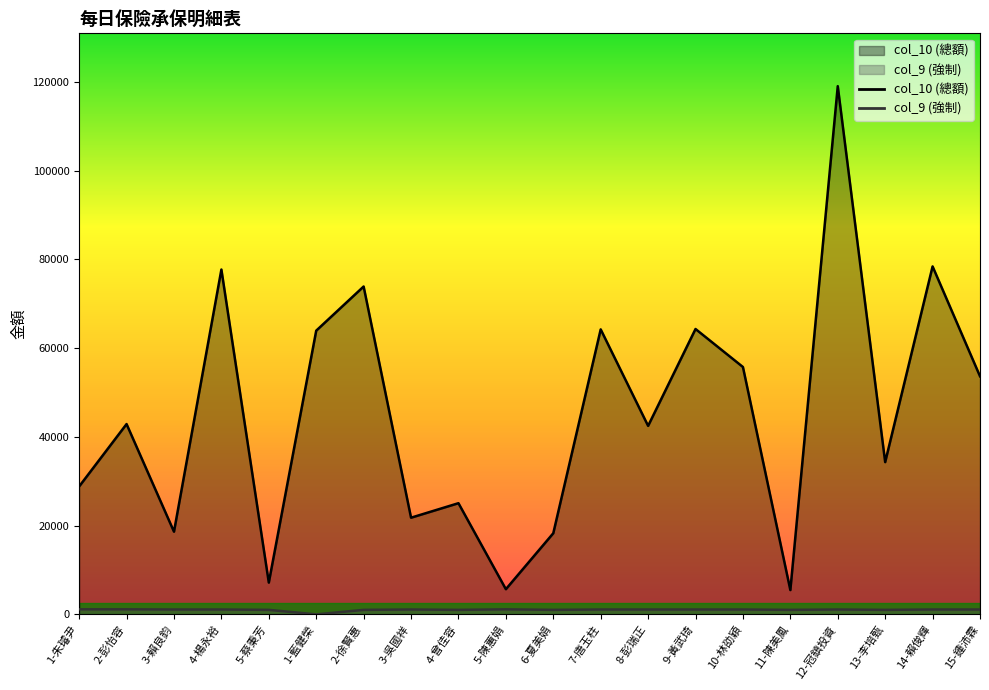

How many lines are shown in the chart?

2